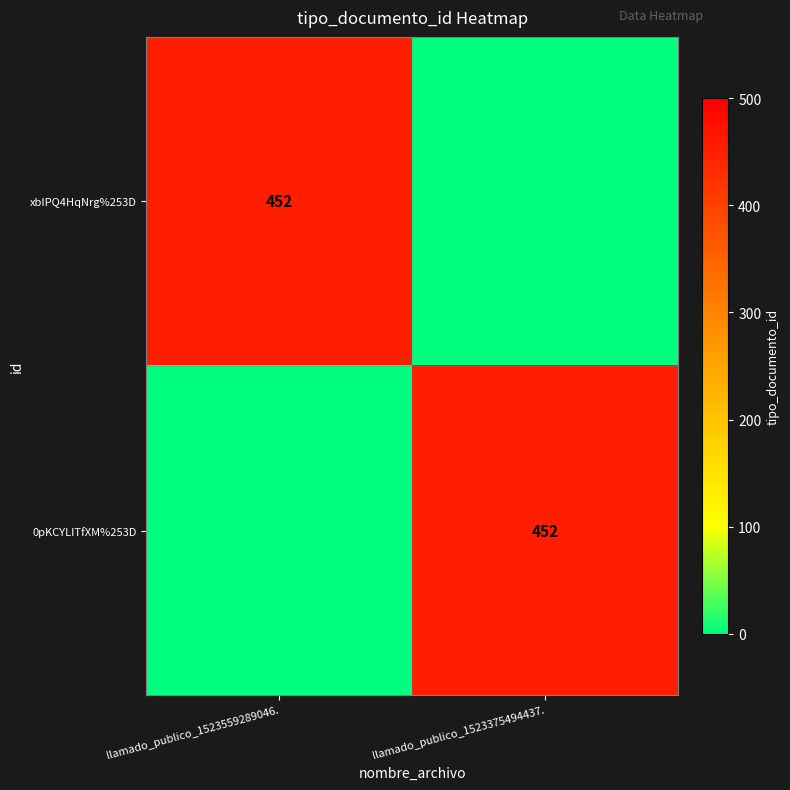

True or false: 0pKCYLITfXM%253D has a value of 452 at llamado_publico_1523375494437..

True